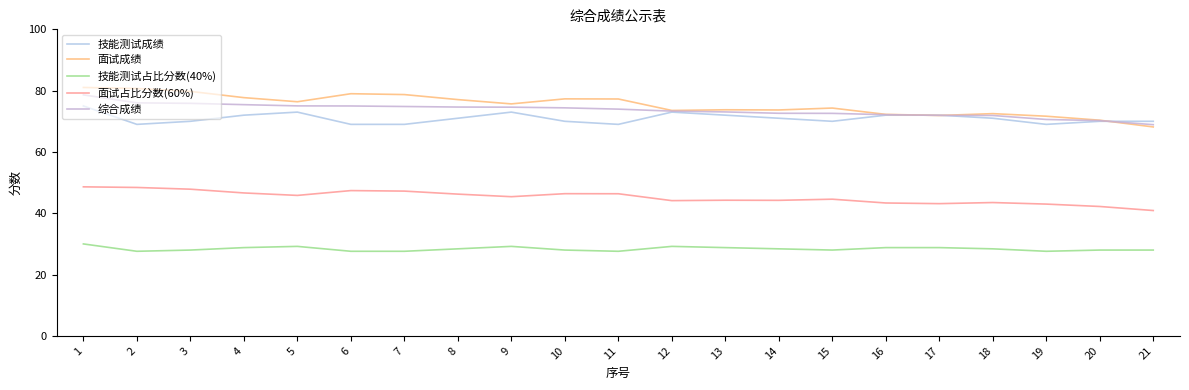

Is it true that 面试成绩 equals 23.0 at 2?

False